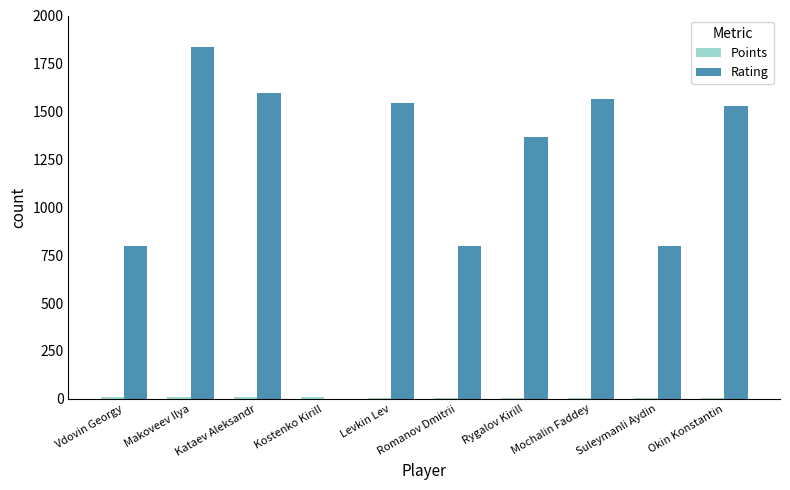

Are the bars grouped side by side (vs. stacked)?

Yes